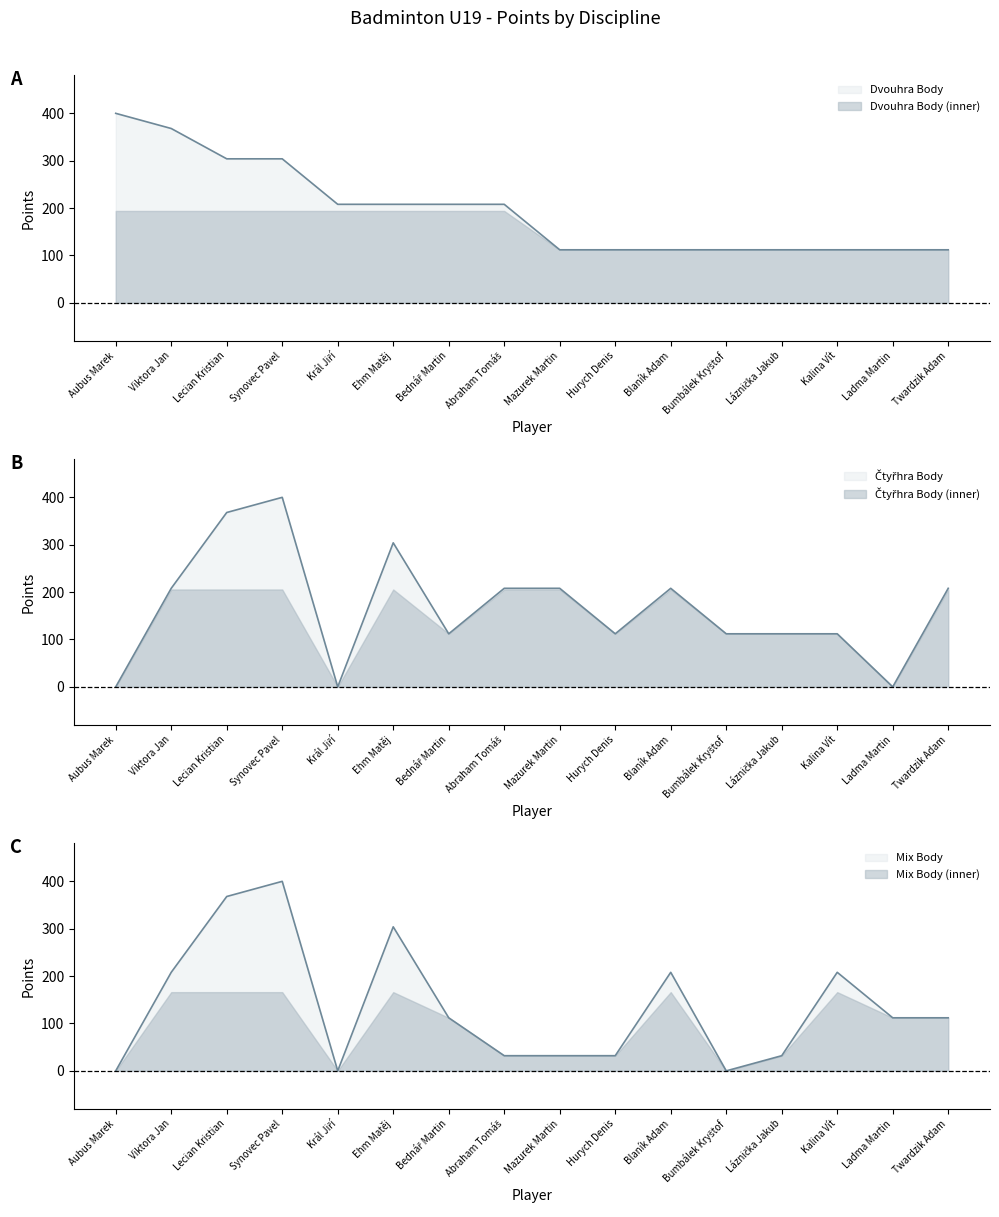

Reading left to right, extract all data points from this chart.

Dvouhra Body: 400	368	304	304	208	208	208	208	112	112	112	112	112	112	112	112
Čtyřhra Body: 0	208	368	400	0	304	112	208	208	112	208	112	112	112	0	208
Mix Body: 0	208	368	400	0	304	112	32	32	32	208	0	32	208	112	112